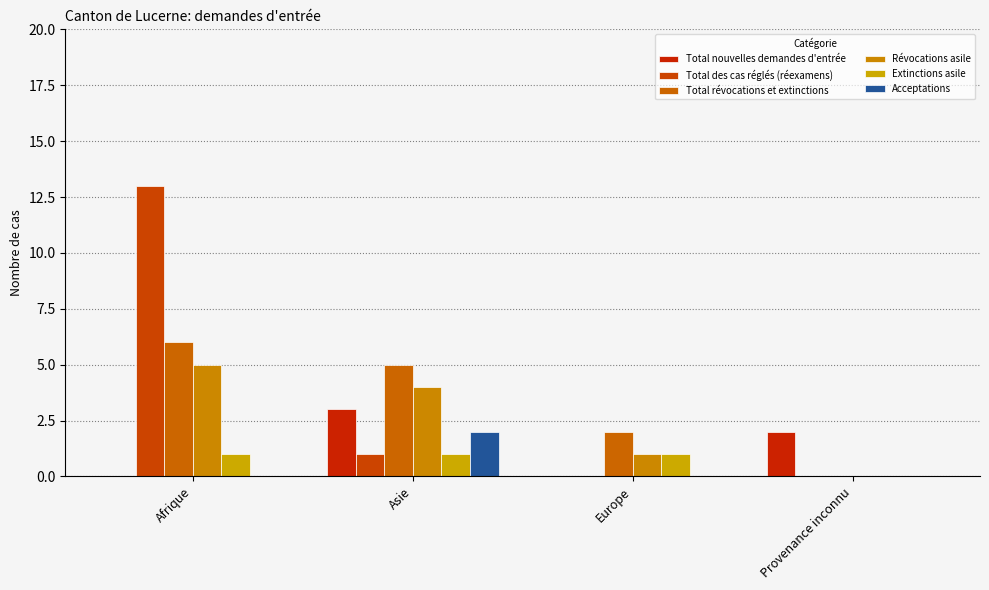

Which series has the largest total across all categories?

Total des cas réglés (réexamens)